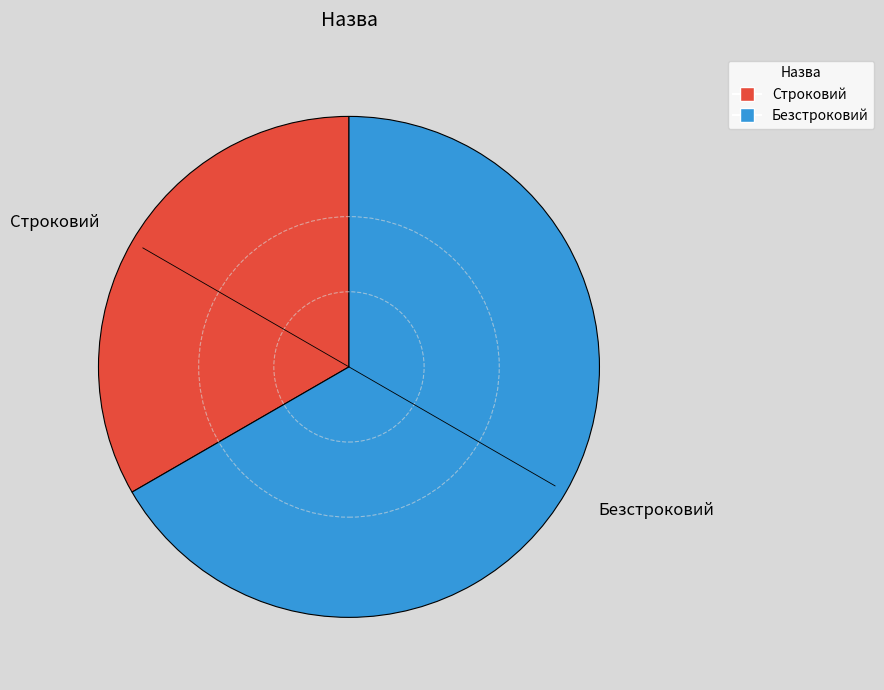

What is the ratio of the value at Безстроковий to the value at Строковий?

2.0